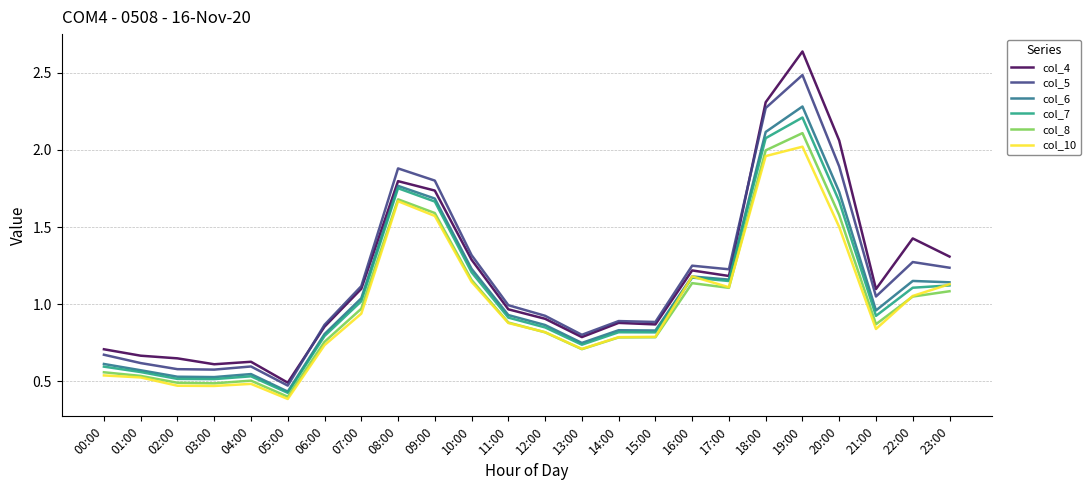

True or false: col_4 and col_8 cross at least once.

False